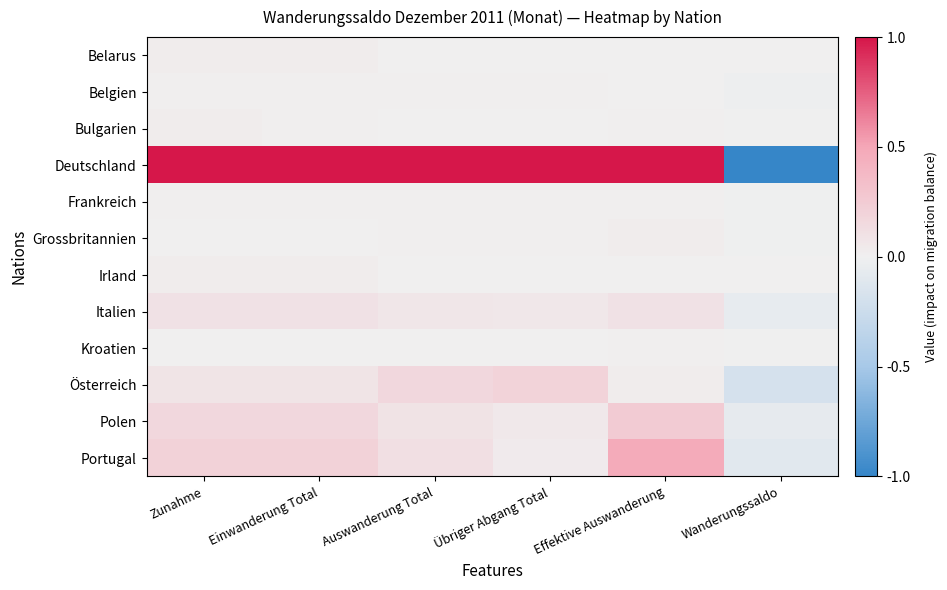

How many series are shown in this chart?

12